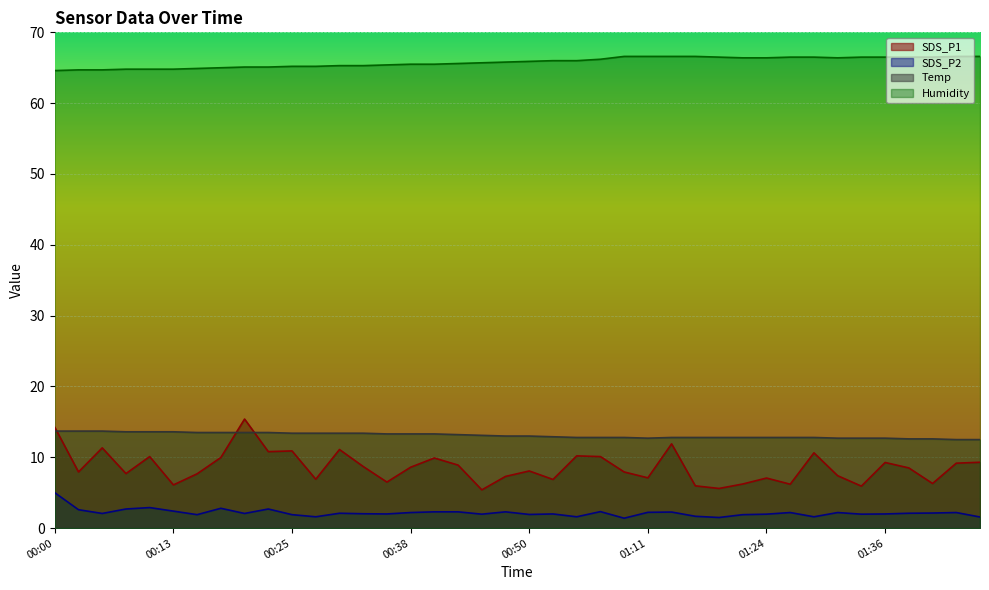

Reading right to left, what are all the values shown in this chart?

SDS_P1: 9.3	9.2	6.3	8.5	9.3	5.9	7.4	10.6	6.2	7.1	6.2	5.6	6.0	11.9	7.1	7.9	10.1	10.2	6.9	8.1	7.3	5.4	8.9	9.9	8.6	6.5	8.7	11.1	6.9	10.9	10.8	15.4	10.0	7.7	6.1	10.1	7.7	11.3	7.9	14.2
SDS_P2: 1.6	2.2	2.1	2.1	2.0	2.0	2.2	1.6	2.2	2.0	1.9	1.5	1.7	2.3	2.2	1.4	2.3	1.6	2.0	1.9	2.3	2.0	2.3	2.3	2.2	2.0	2.0	2.1	1.6	1.9	2.7	2.1	2.8	1.9	2.4	2.9	2.7	2.1	2.6	5.0
Temp: 12.5	12.5	12.6	12.6	12.7	12.7	12.7	12.8	12.8	12.8	12.8	12.8	12.8	12.8	12.7	12.8	12.8	12.8	12.9	13.0	13.0	13.1	13.2	13.3	13.3	13.3	13.4	13.4	13.4	13.4	13.5	13.5	13.5	13.5	13.6	13.6	13.6	13.7	13.7	13.7
Humidity: 66.6	66.6	66.5	66.5	66.5	66.5	66.4	66.5	66.5	66.4	66.4	66.5	66.6	66.6	66.6	66.6	66.2	66.0	66.0	65.9	65.8	65.7	65.6	65.5	65.5	65.4	65.3	65.3	65.2	65.2	65.1	65.1	65.0	64.9	64.8	64.8	64.8	64.7	64.7	64.6